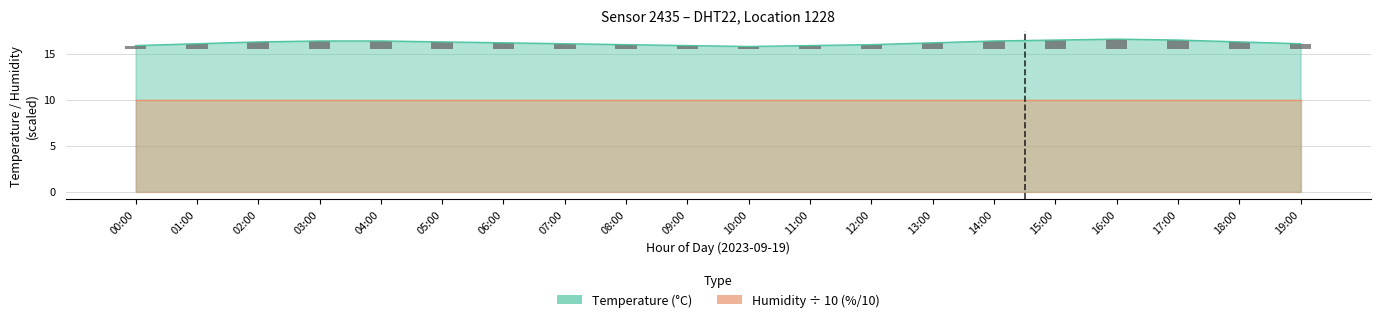

Which category has the highest value across all series?

16:00